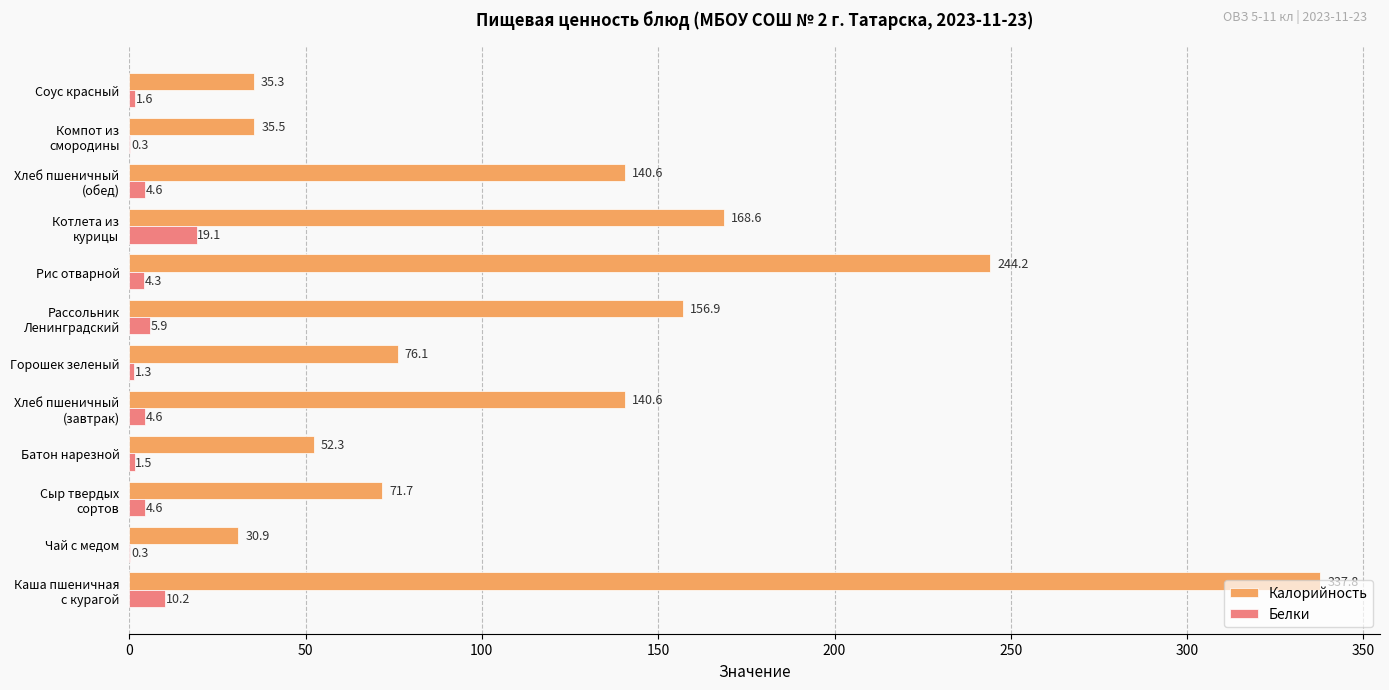

The value of Калорийность at Батон нарезной is 52.3. True or false?

True